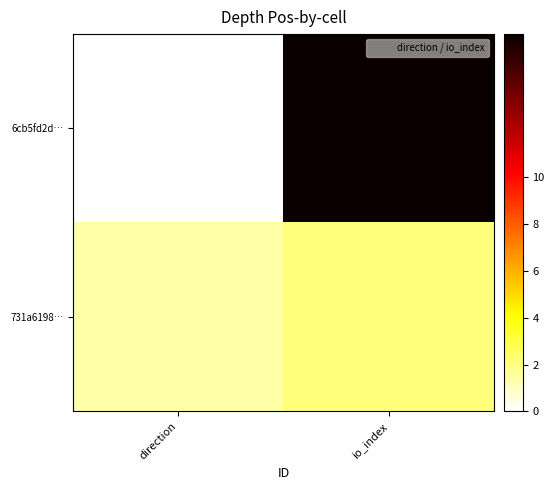

How many categories are shown in the chart?

2